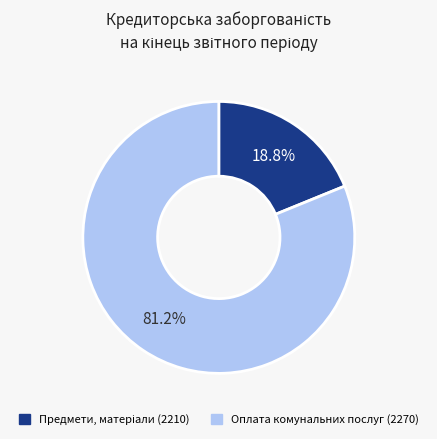

How many slices are in this pie chart?

2